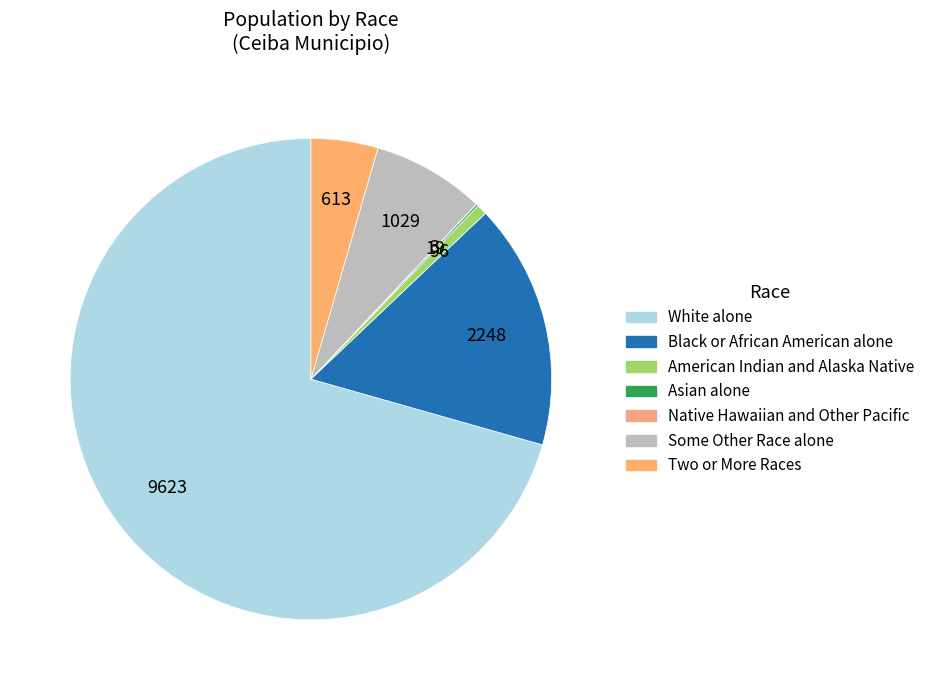

What portion of the pie excludes Native Hawaiian and Other Pacific?

100.0%